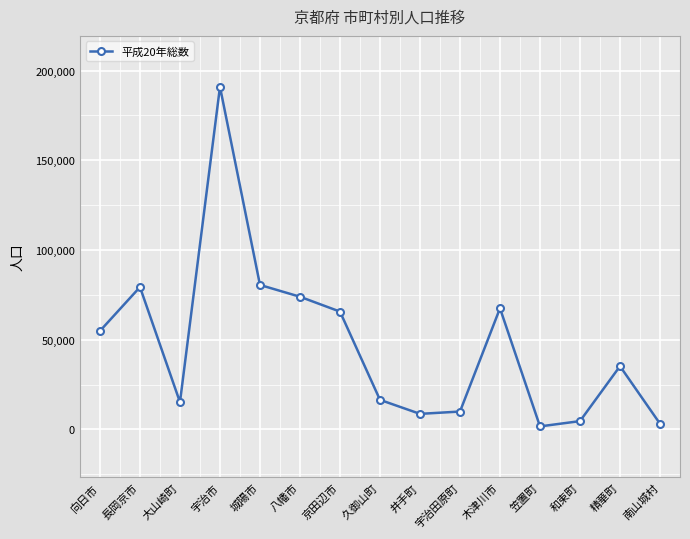

Is it true that the value at 八幡市 is 73983?

True